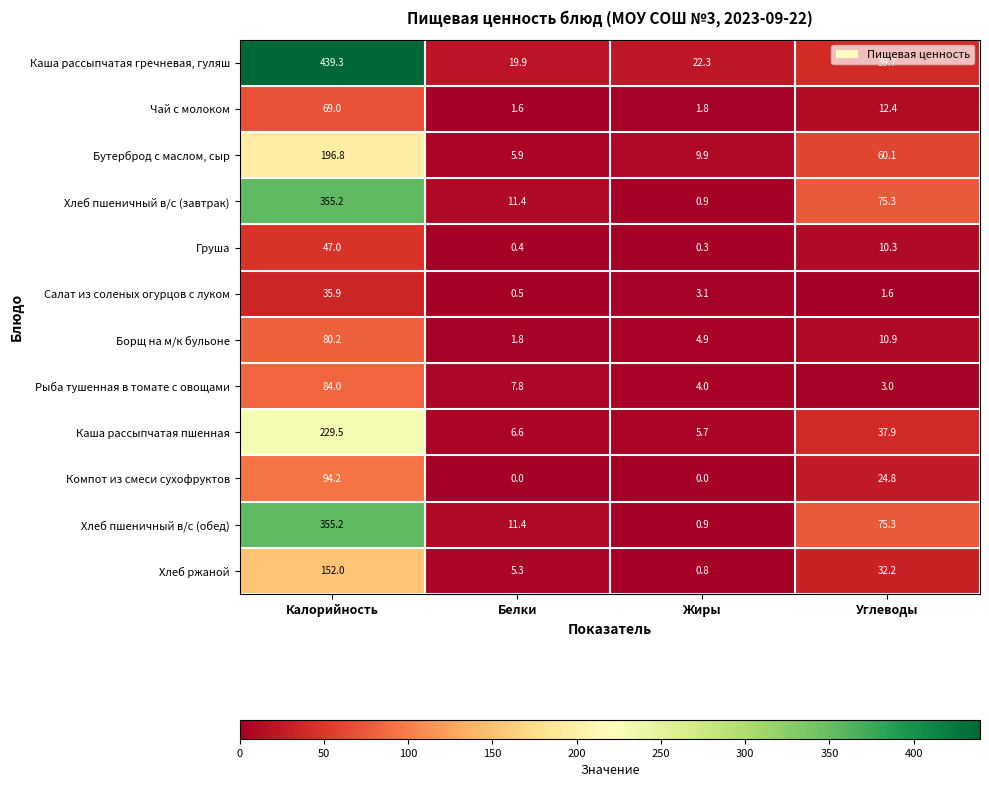

What is the total value across all series at Белки?

72.6